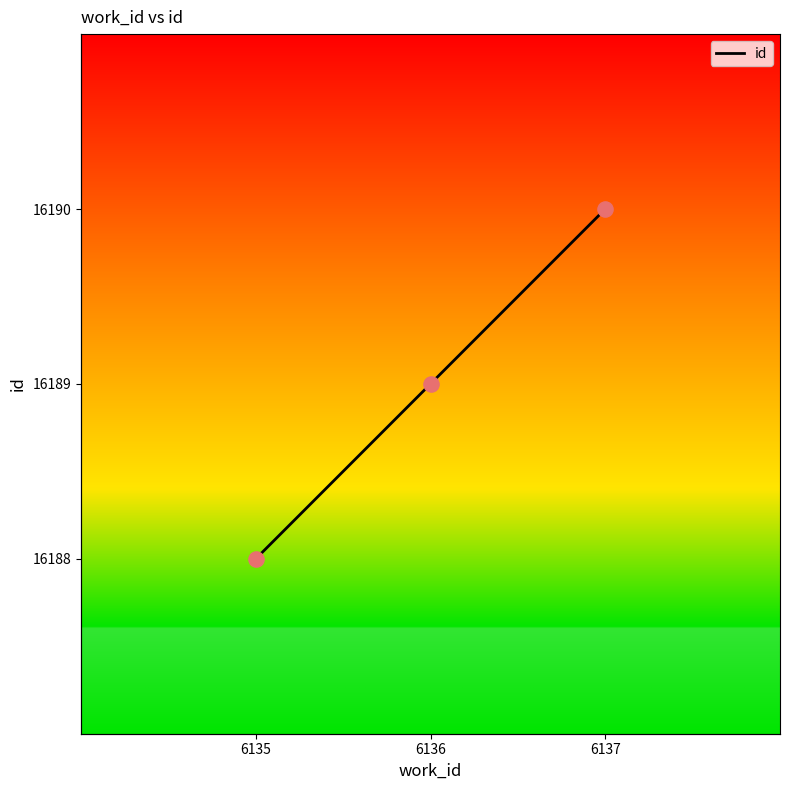

What is the change in value from 6136 to 6137?

+1